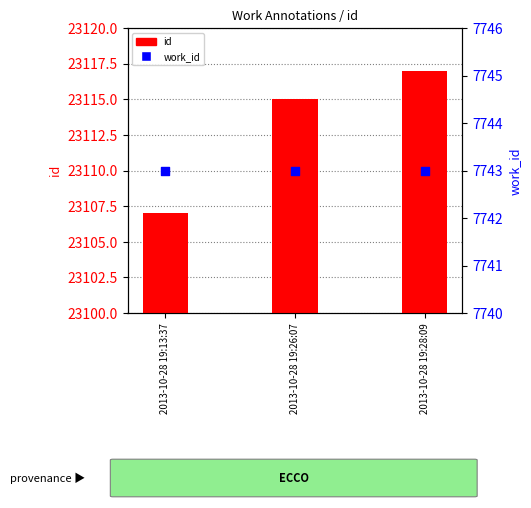

Which series reaches the minimum Y coordinate?

work_id